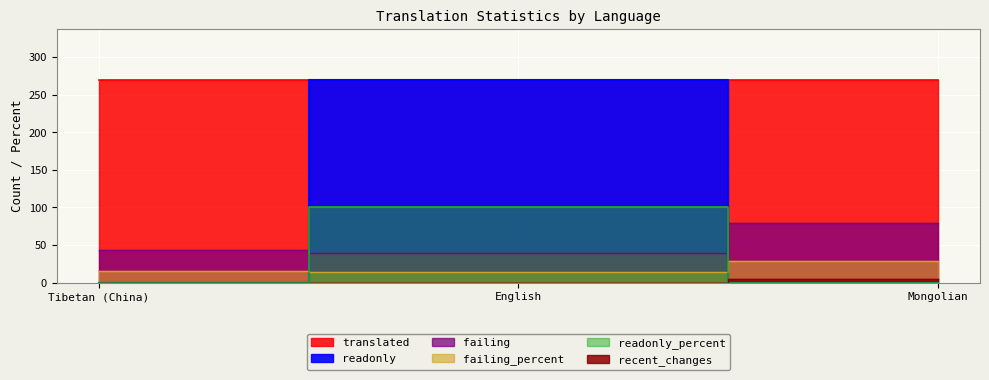

Is the value of readonly_percent at Mongolian greater than the value of failing_percent at Mongolian?

No